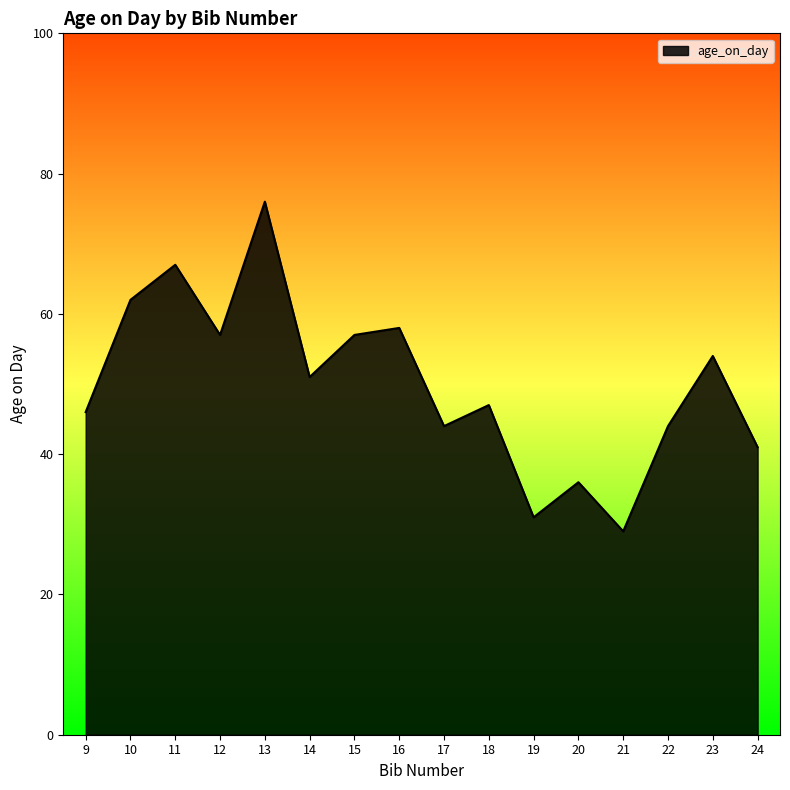

At which category does the chart reach its peak across all series?

13